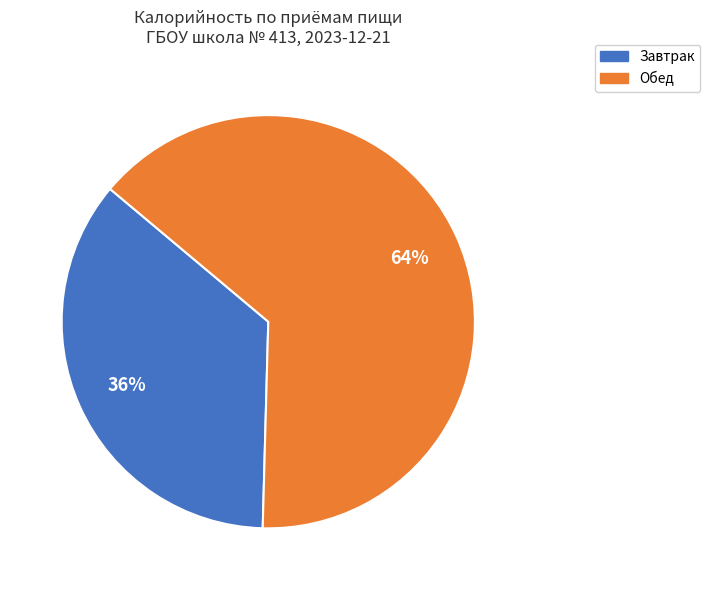

Which has a higher value, Обед or Завтрак?

Обед